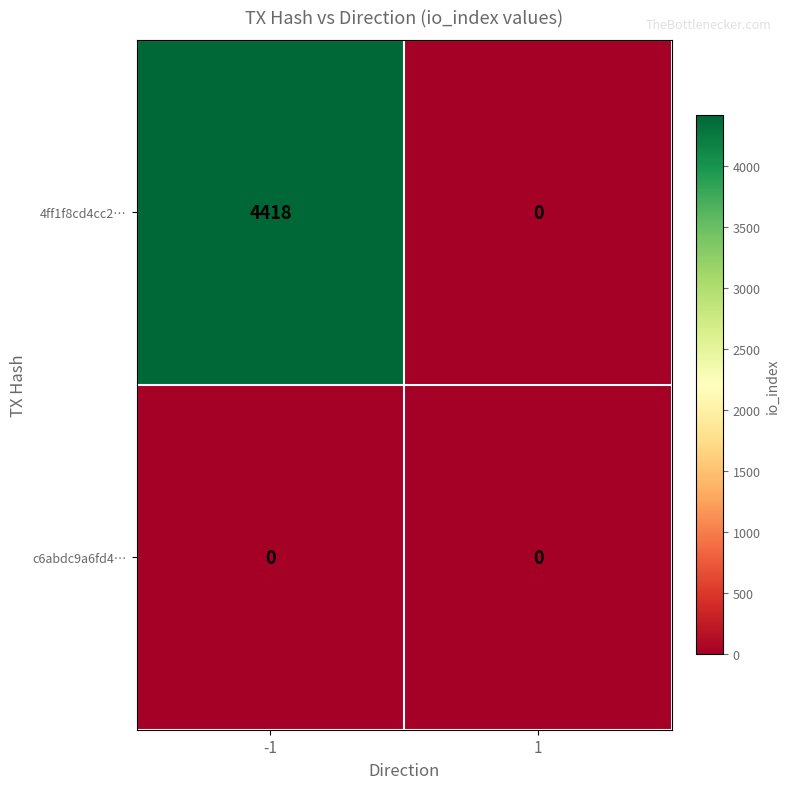

Reading left to right, transcribe all the data shown in this chart.

4ff1f8cd4cc2…: 4418	0
c6abdc9a6fd4…: 0	0